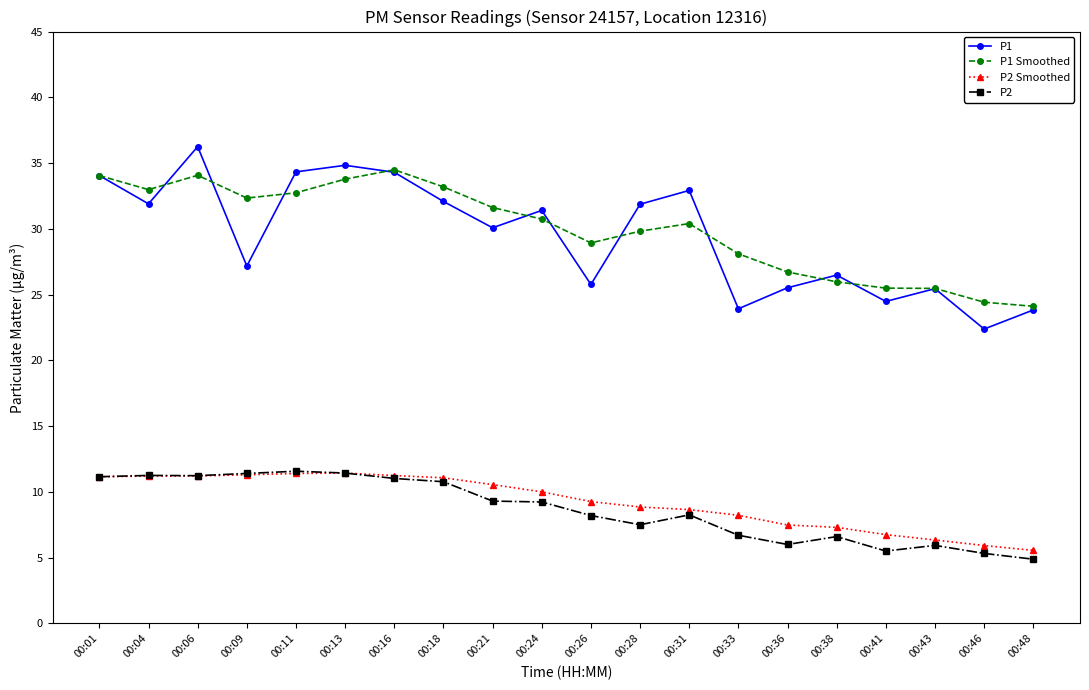

What is the difference between the maximum and minimum values in the P1 Smoothed series?

10.4